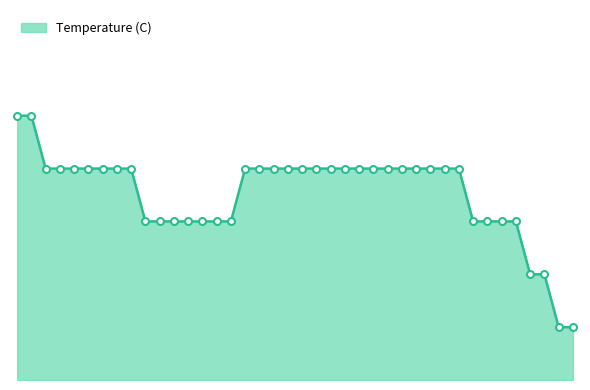

List the labels in order of value, smallest first.

38, 39, 36, 37, 9, 10, 11, 12, 13, 14, 15, 32, 33, 34, 35, 2, 3, 4, 5, 6, 7, 8, 16, 17, 18, 19, 20, 21, 22, 23, 24, 25, 26, 27, 28, 29, 30, 31, 0, 1